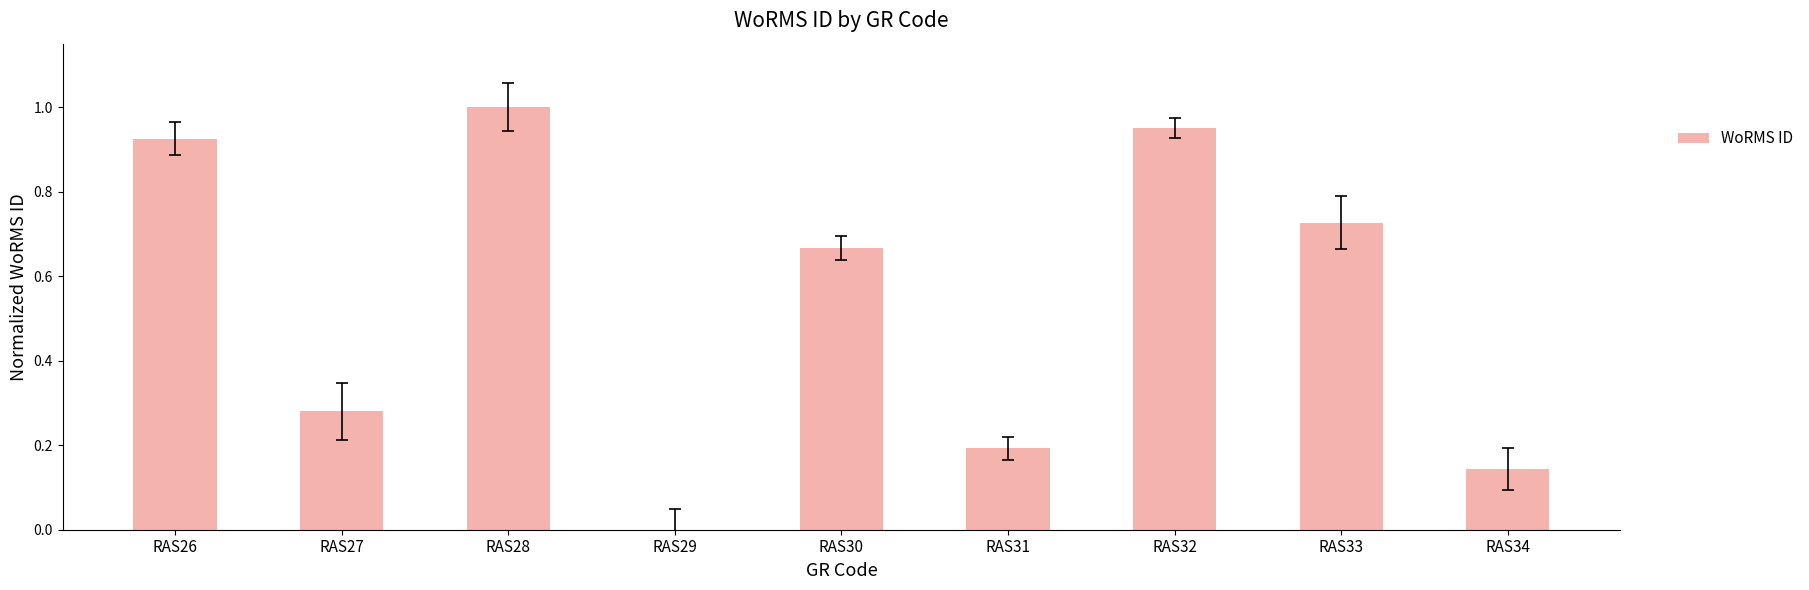

Between RAS28 and RAS27, which is larger?

RAS28